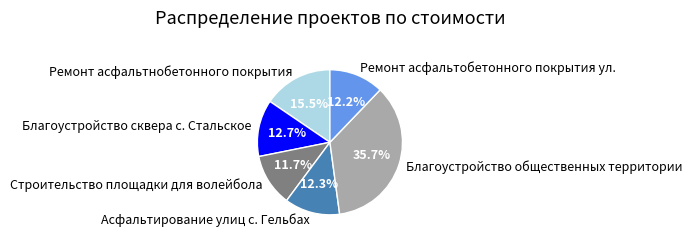

Is there a majority slice in this chart?

No